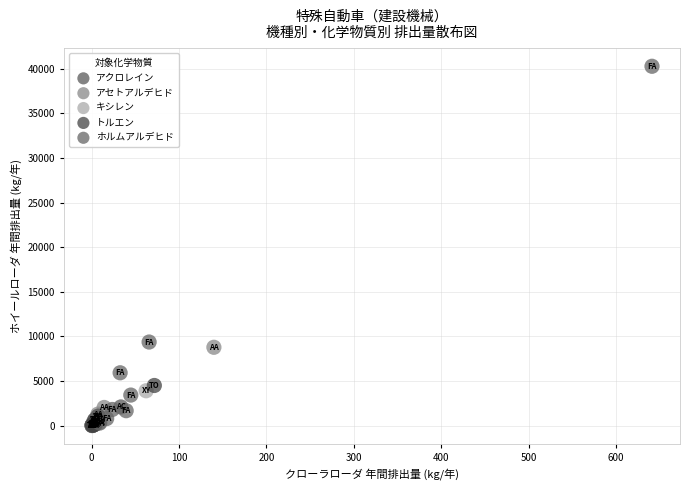

Which series contains the highest Y value?

ホルムアルデヒド